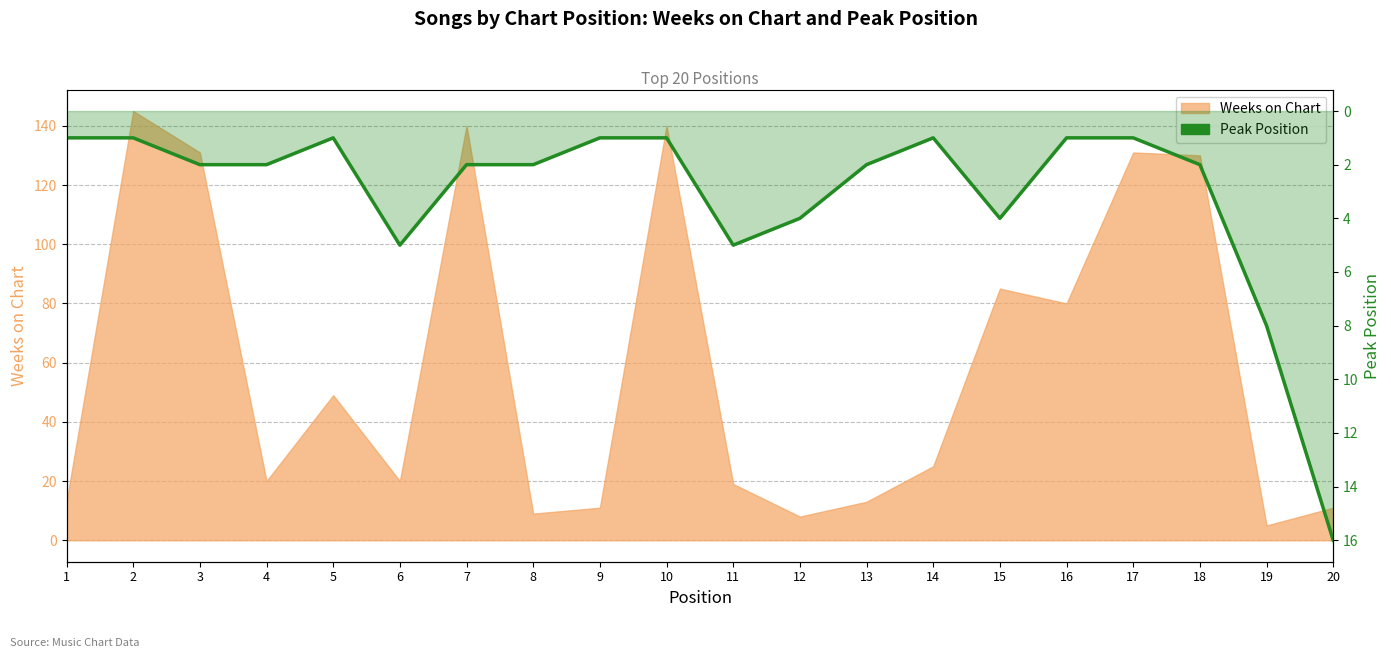

The chart shows a value of 2 at 12. True or false?

False